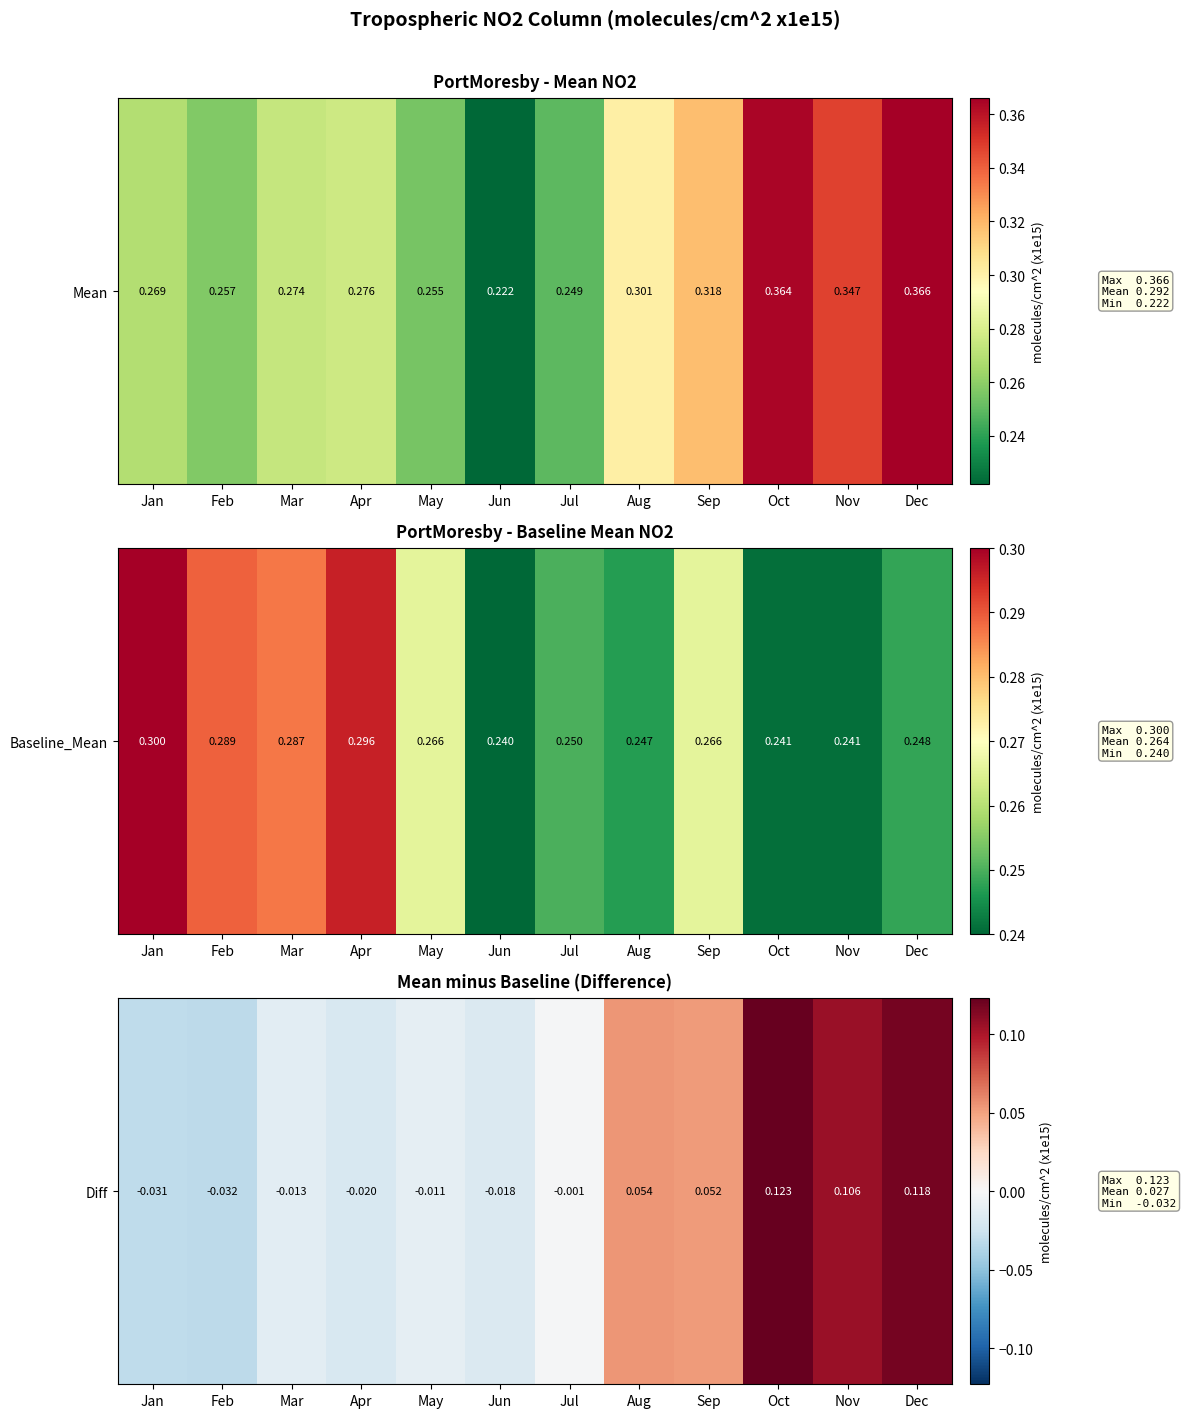

The chart shows a value of 0.1 at Aug. True or false?

True